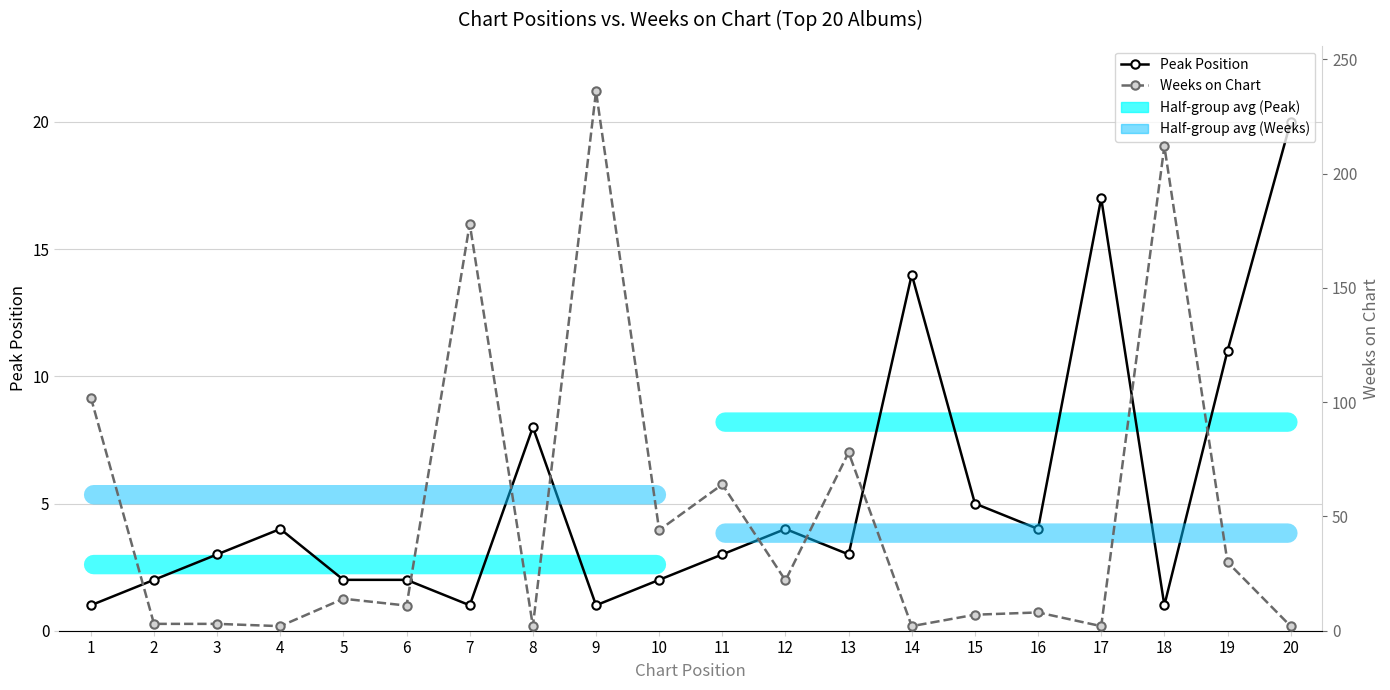

The Peak Position series shows 1 at 4. True or false?

False